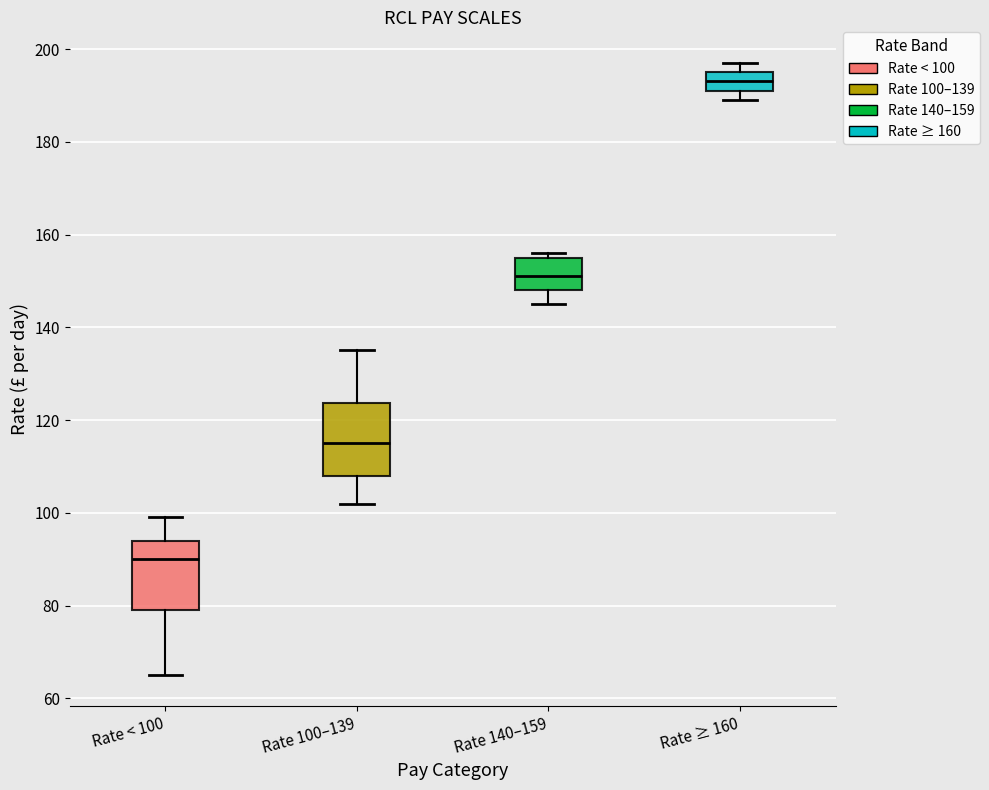

Where does the median line of the box for Rate < 100 sit on the y-axis? The values are not printed on the chart, so give them approximately, as read against the axis.

90